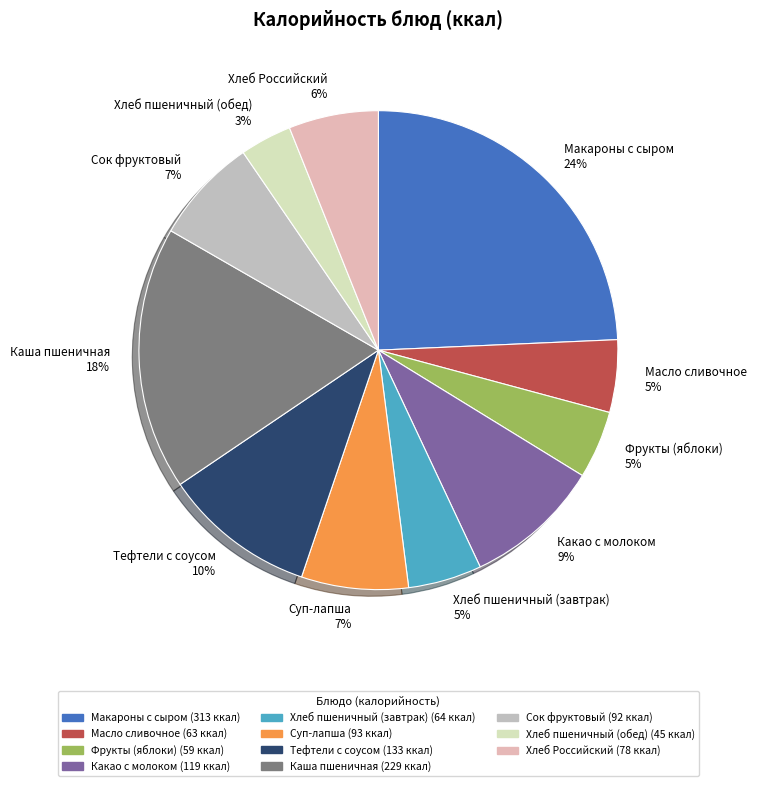

Is there a majority slice in this chart?

No